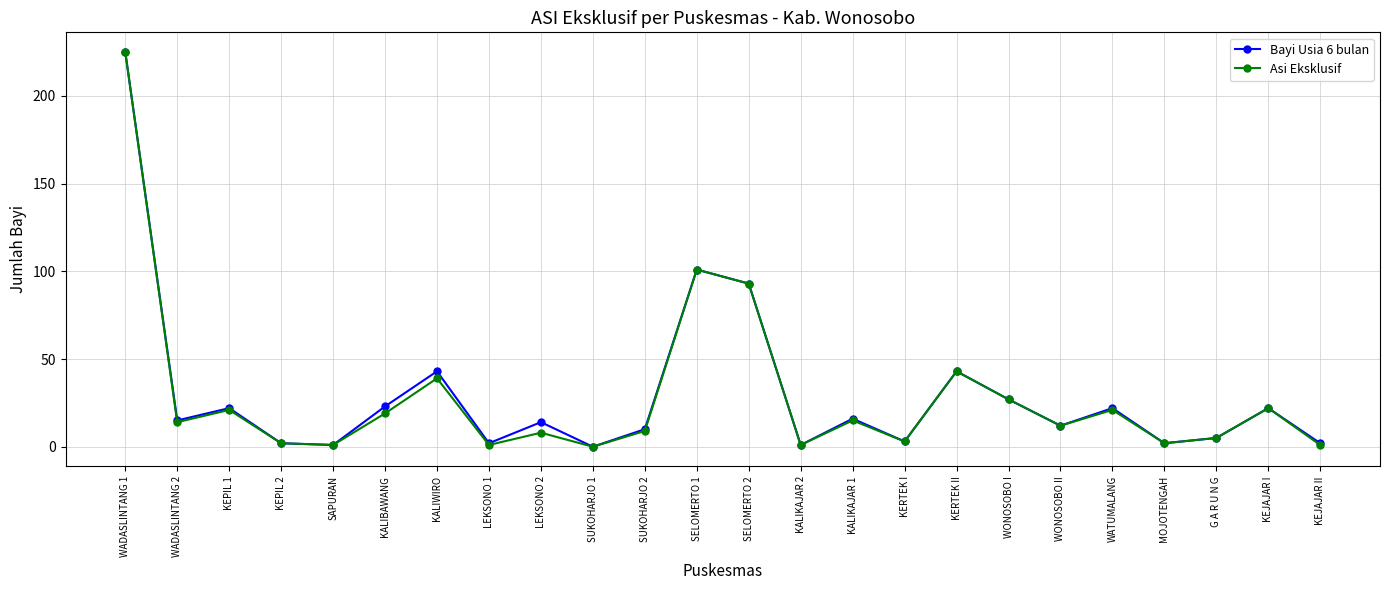

True or false: Bayi Usia 6 bulan has a value of 296 at WADASLINTANG 1.

False